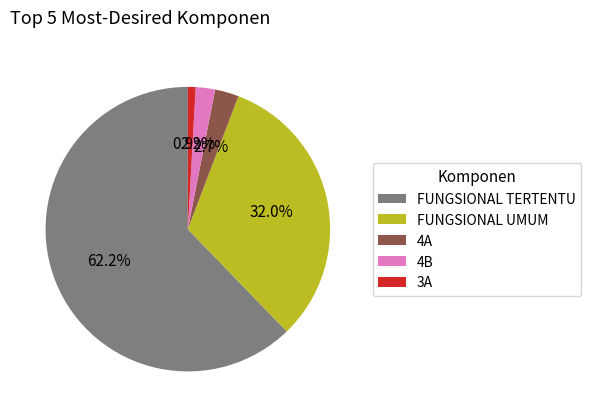

Which slice represents more than half of the pie?

FUNGSIONAL TERTENTU